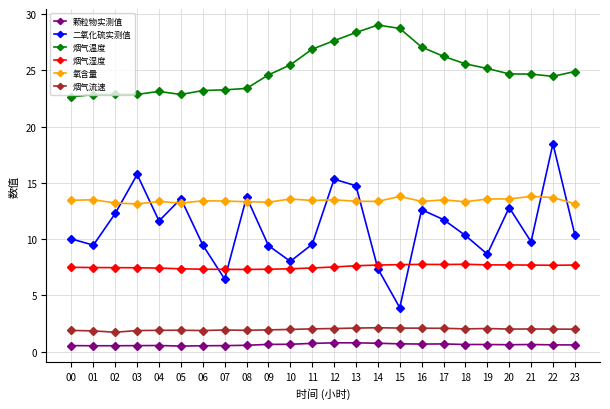

Read the 烟气湿度 value at 14.

7.7